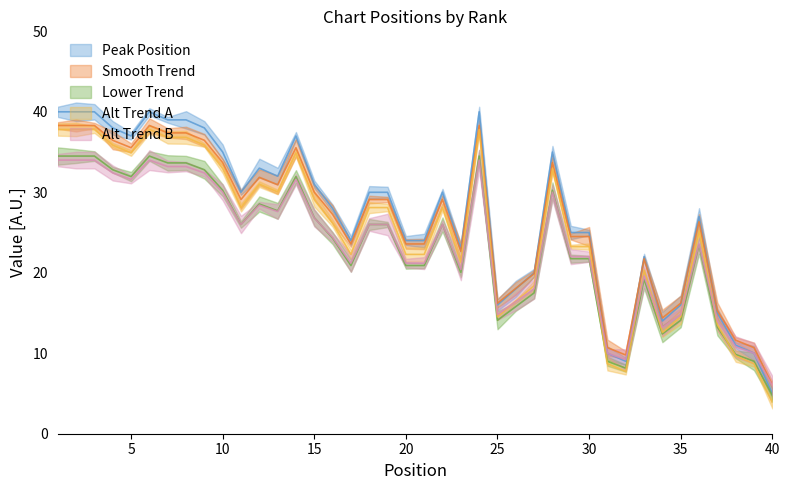

True or false: the data shows 5.8 at 26.

False